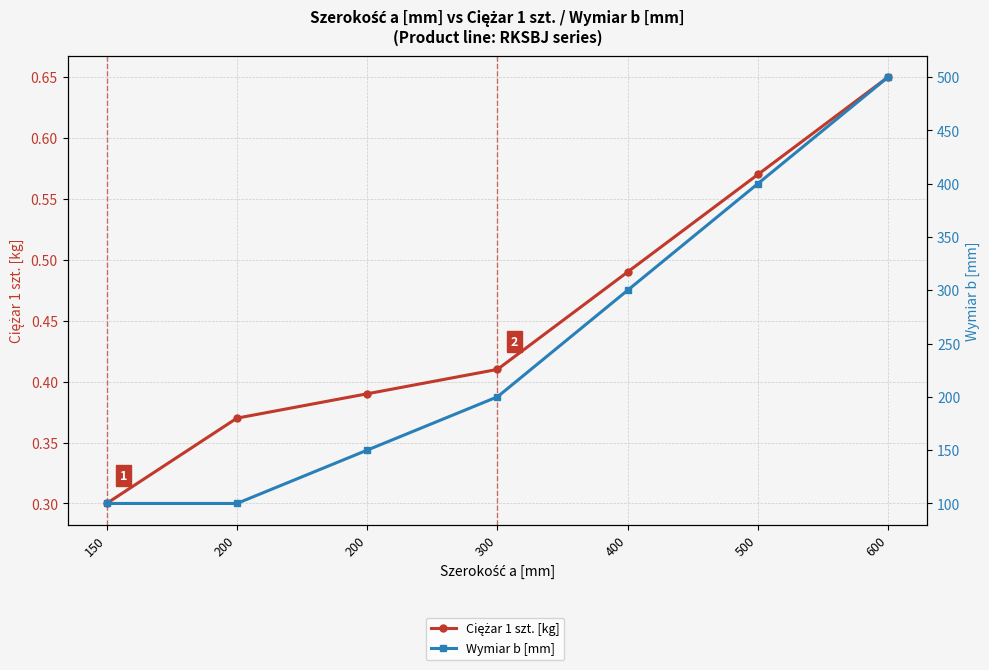

What is the difference between the Ciężar 1 szt. [kg] values at 300 and 400?

0.1